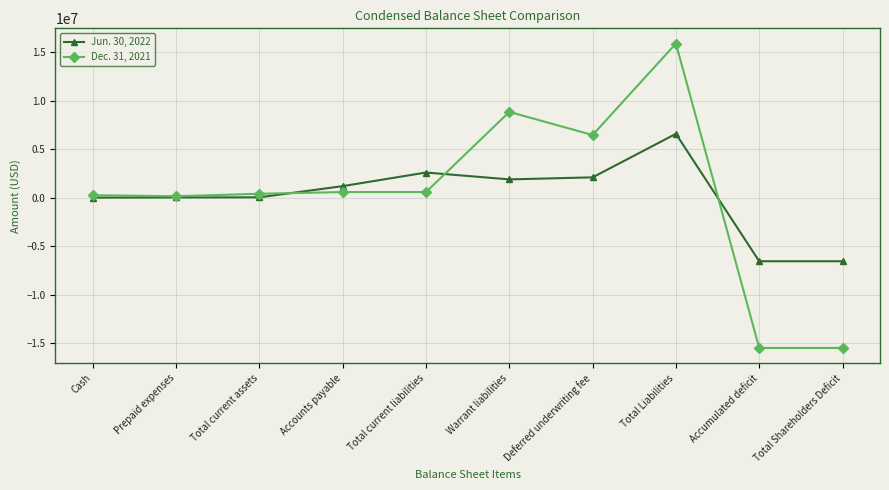

What is the label of the 5th point from the left?

Total current liabilities